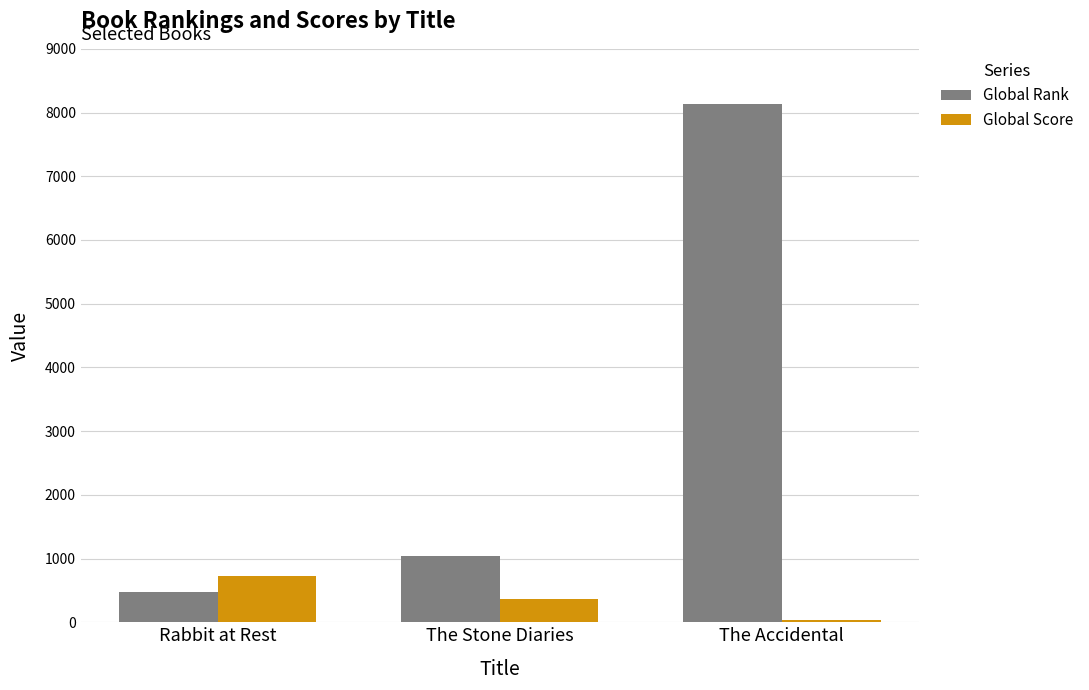

What is the sum of the Global Score values at The Accidental and The Stone Diaries?

407